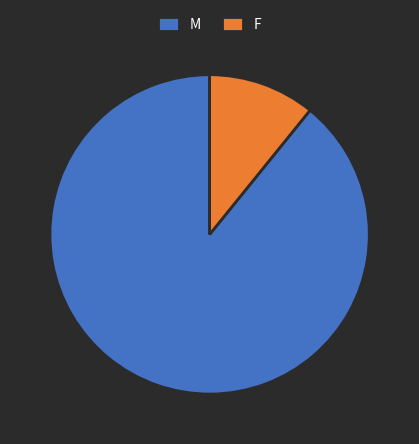

What is the majority slice?

M